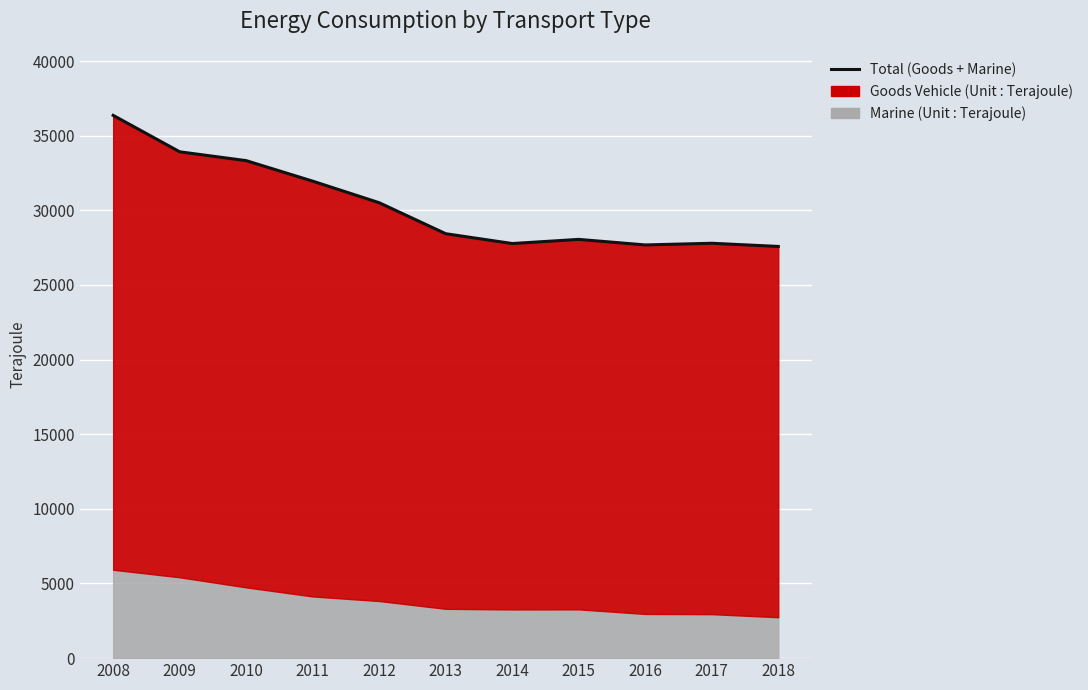

How many points are higher than both their immediate neighbors (excluding endpoints)?

2